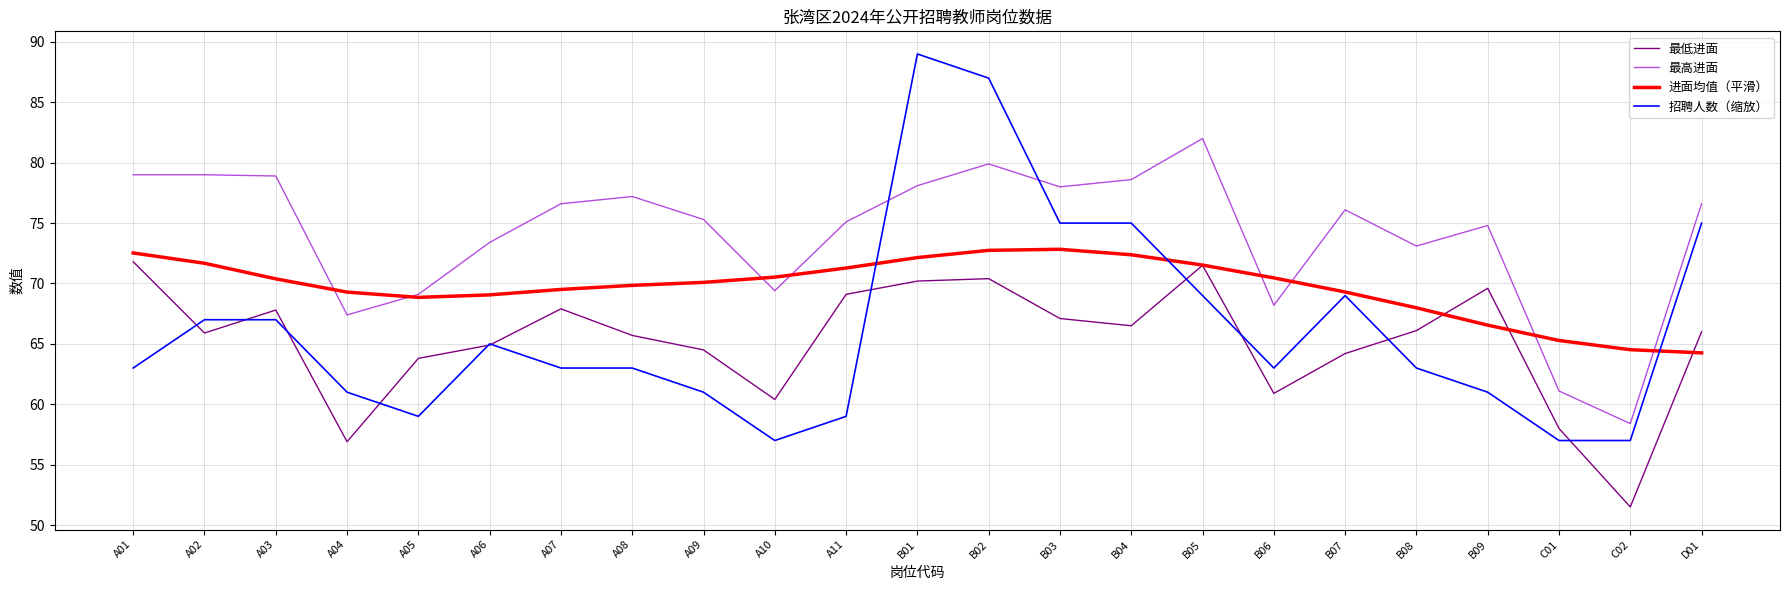

What position from the left is A05?

5